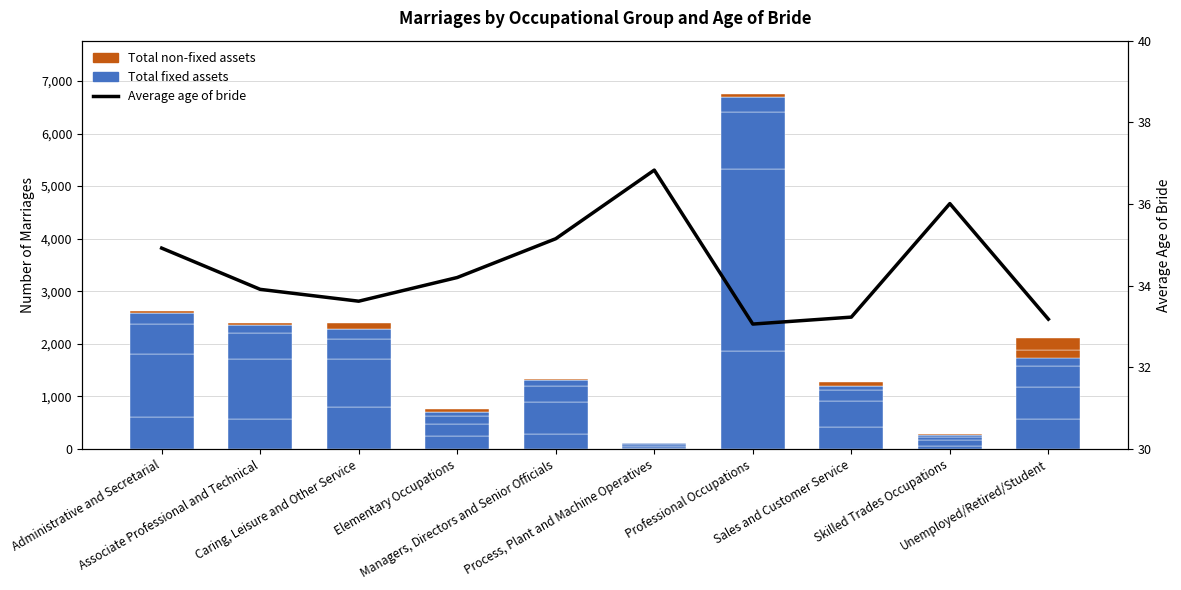

How many bars are there in total?

30